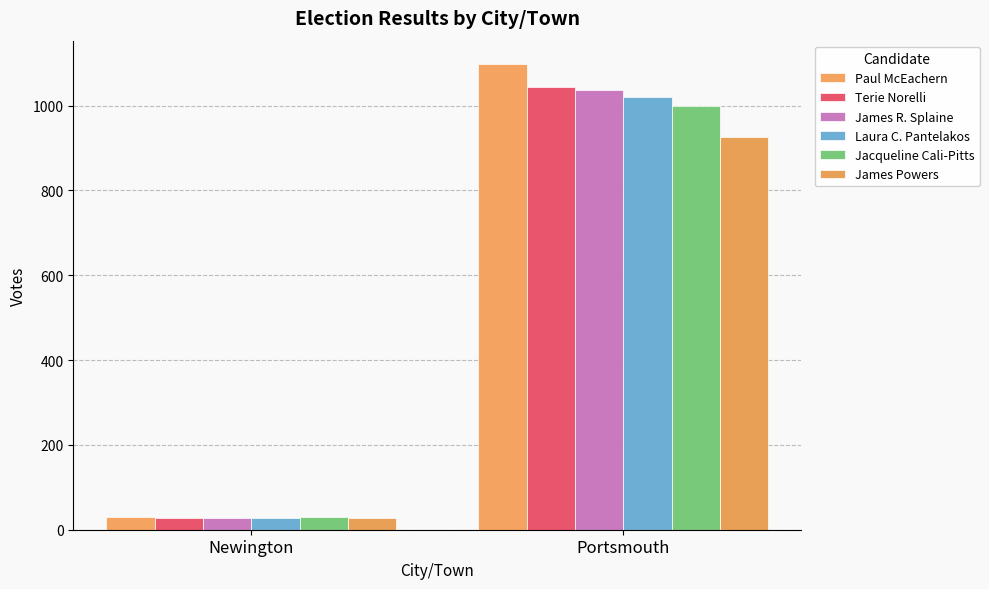

What is the difference between the Jacqueline Cali-Pitts values at Newington and Portsmouth?

970